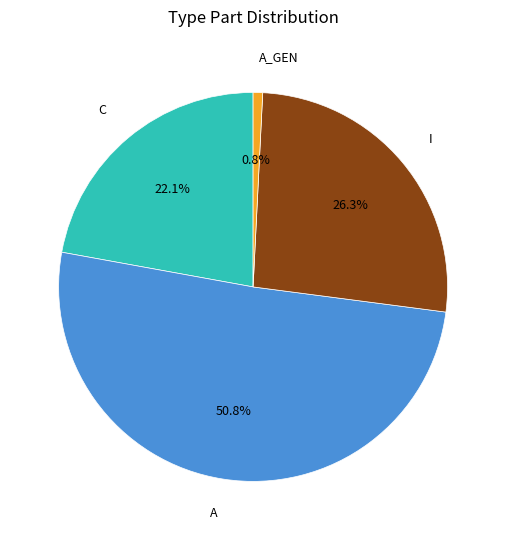

To the nearest percent, what is the combined percentage of A_GEN and I?

27%